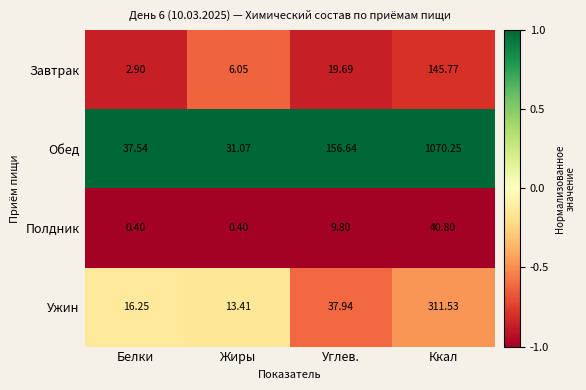

List the series in order of their peak value, lowest first.

Полдник, Завтрак, Ужин, Обед